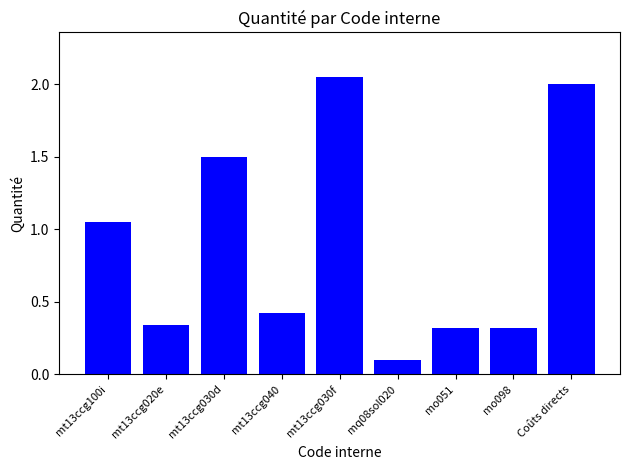

The value at mt13ccg030d is 0.9. True or false?

False